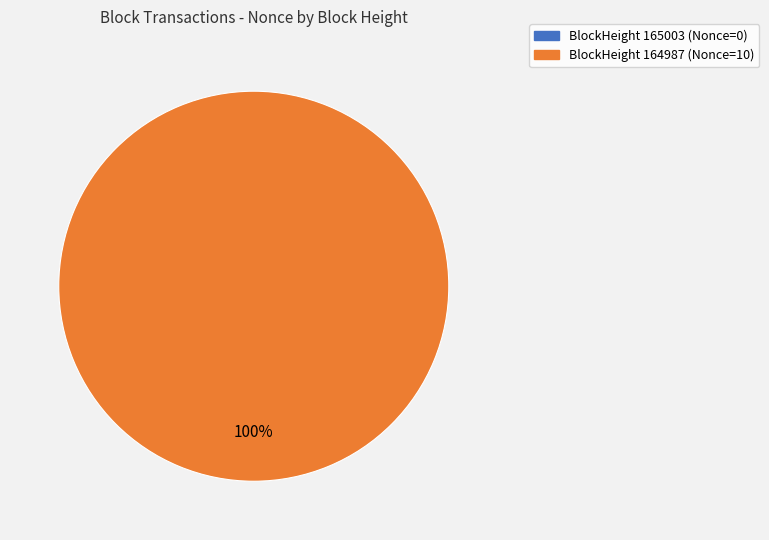

True or false: 164987 accounts for 89% of the total.

False